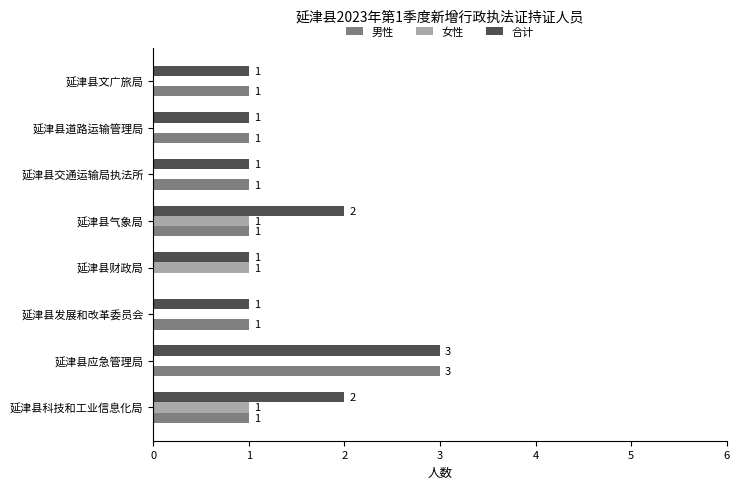

What is the sum of the 合计 values at 延津县应急管理局 and 延津县交通运输局执法所?

4